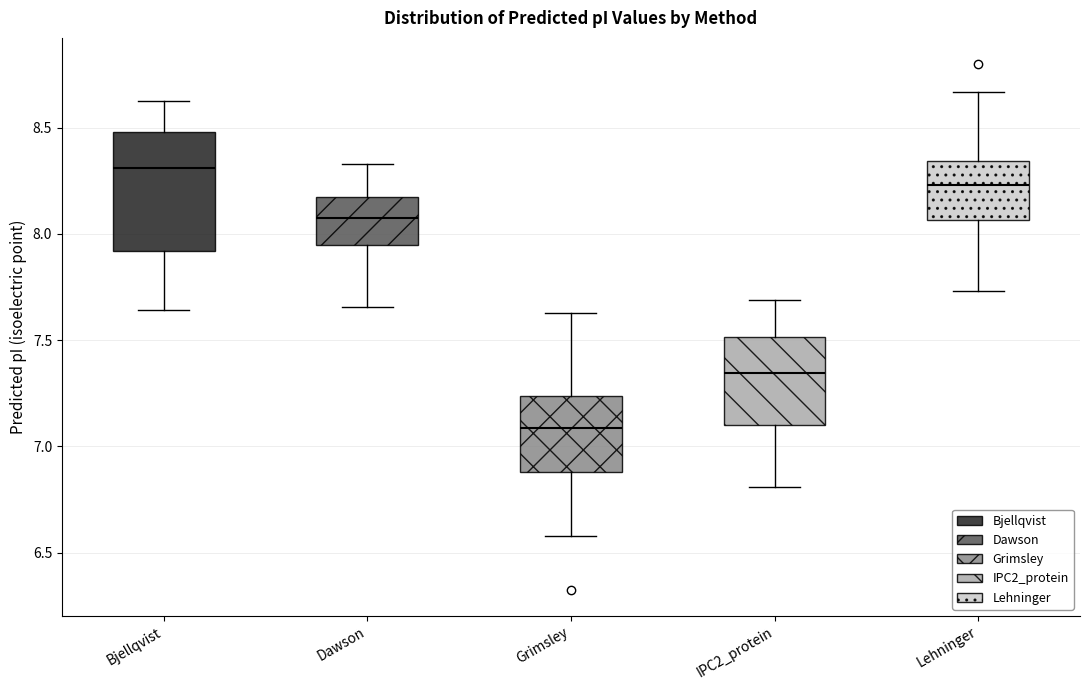

Which box has the highest median line?

Bjellqvist